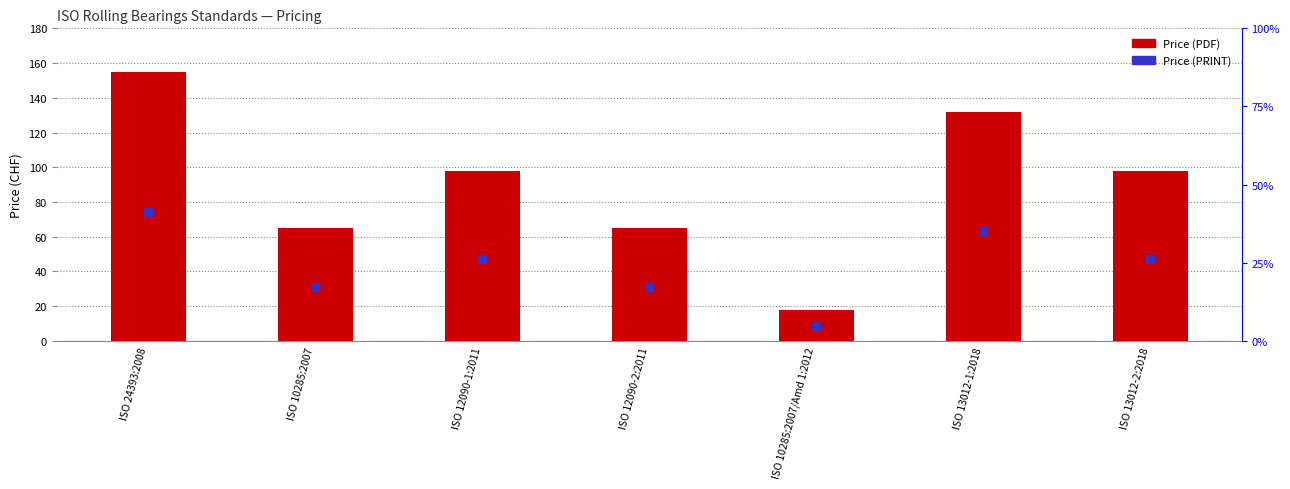

Which series reaches the maximum Y coordinate?

Price (PDF)